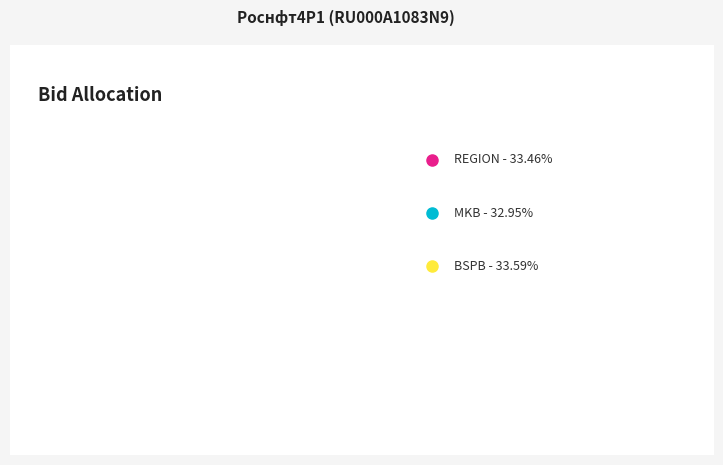

Is there a majority slice in this chart?

No